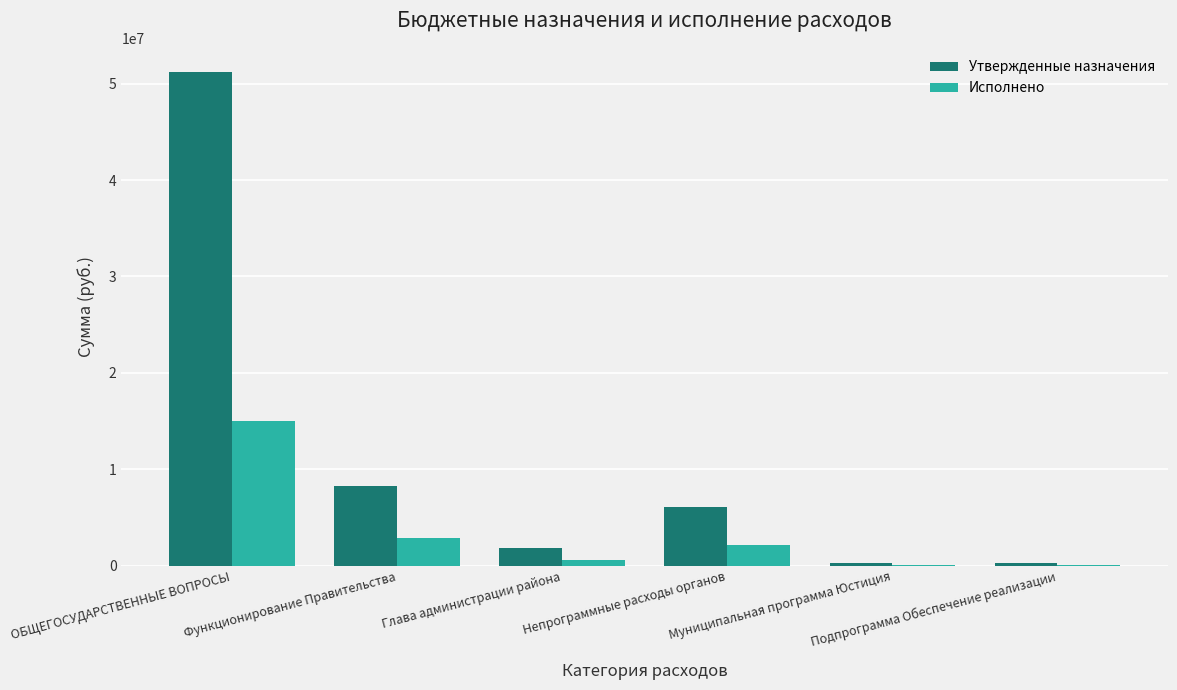

At which category is the sum across all series the highest?

ОБЩЕГОСУДАРСТВЕННЫЕ ВОПРОСЫ